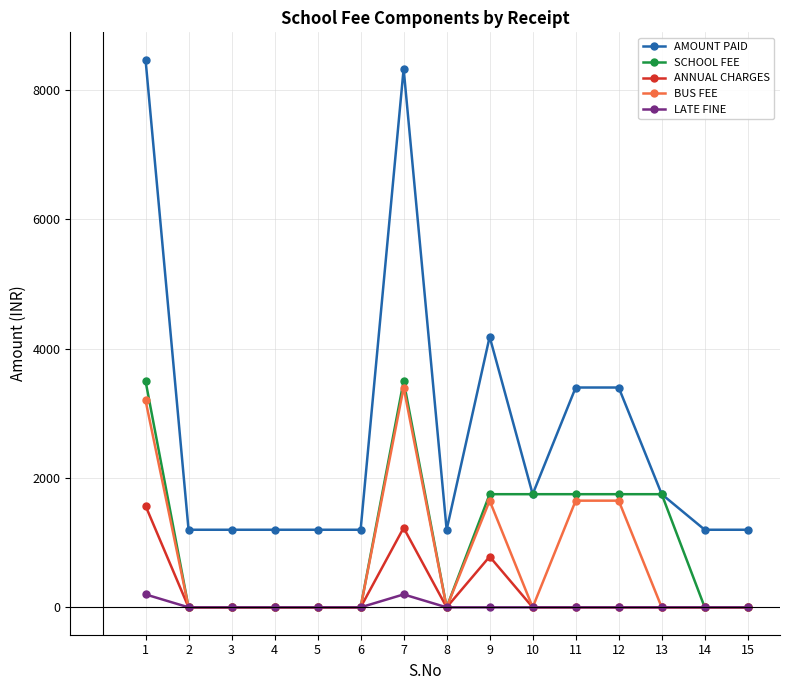

What is the difference between the SCHOOL FEE values at 4 and 9?

1750